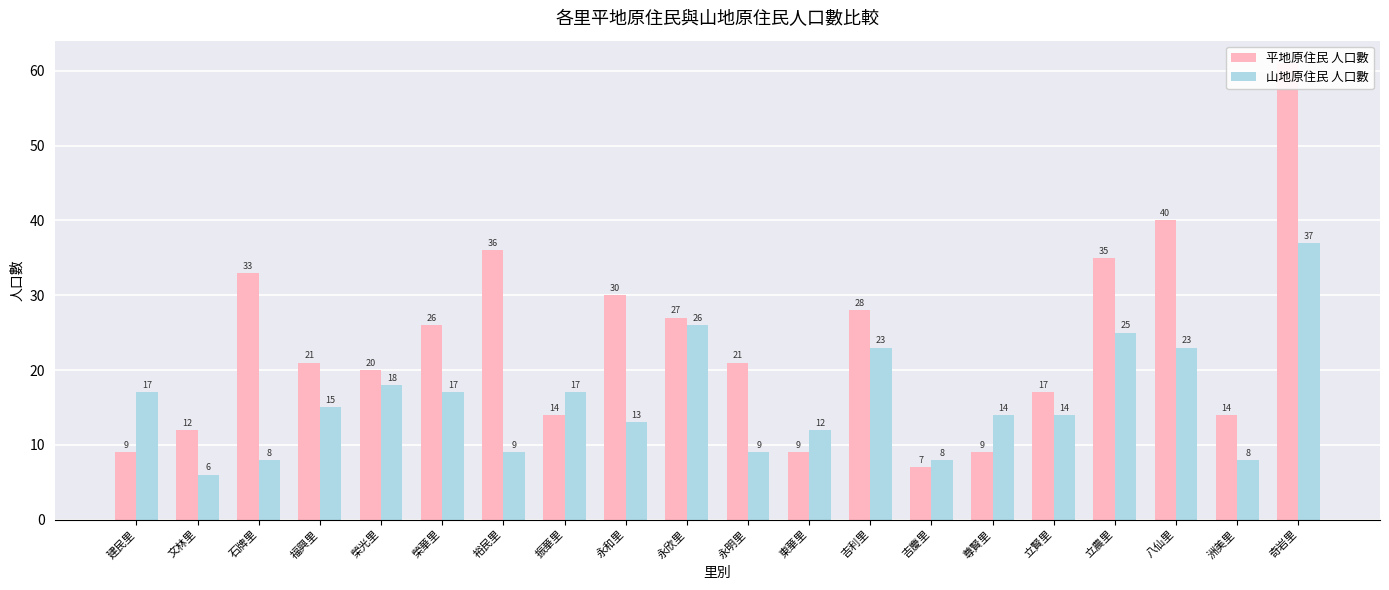

True or false: 山地原住民 人口數 has a value of 3 at 永明里.

False